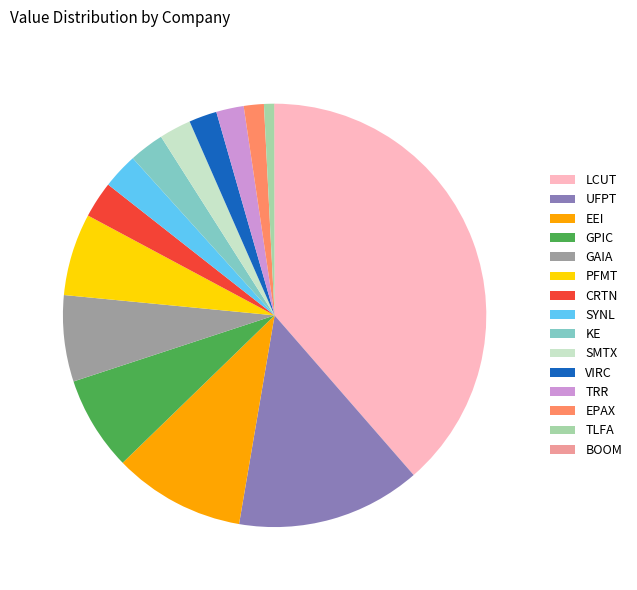

Is it true that UFPT is 14% of the pie?

True